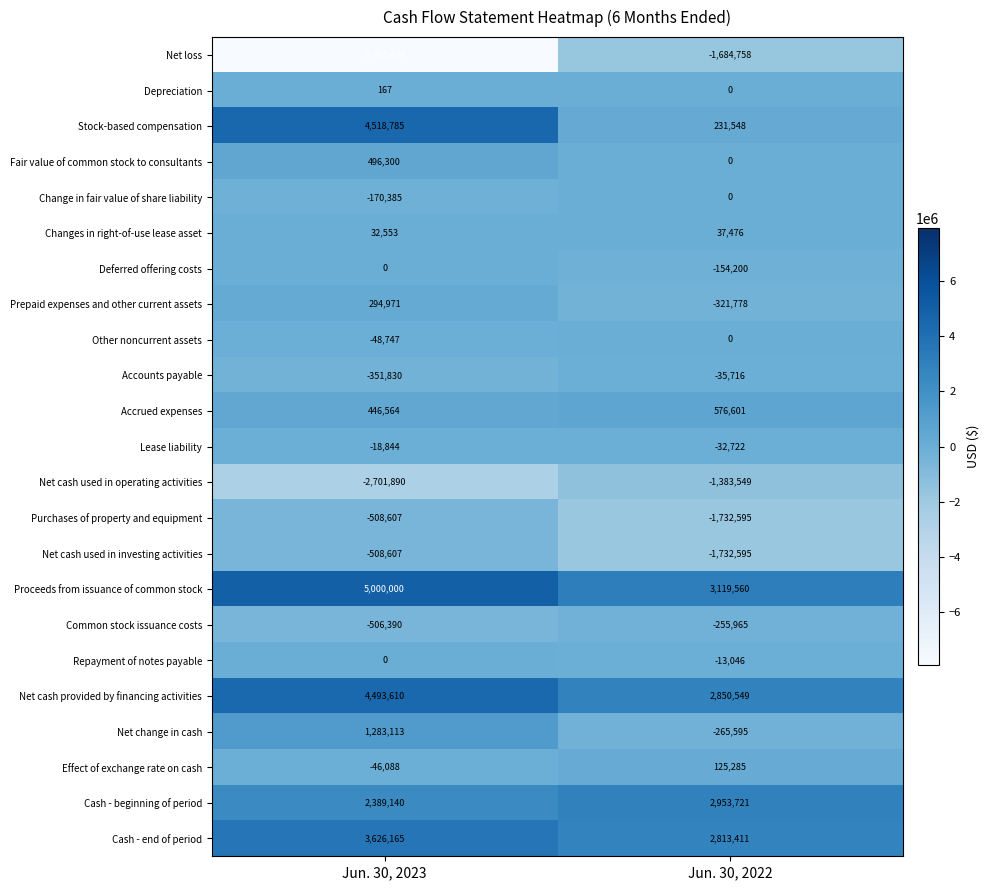

Which category has the lowest value in the Accounts payable series?

Jun. 30, 2023